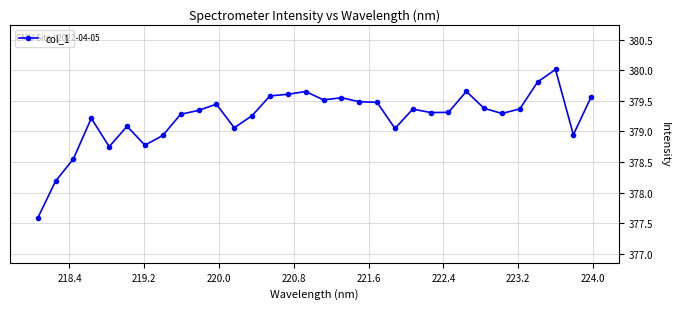

What is the maximum value shown in the chart?

380.0